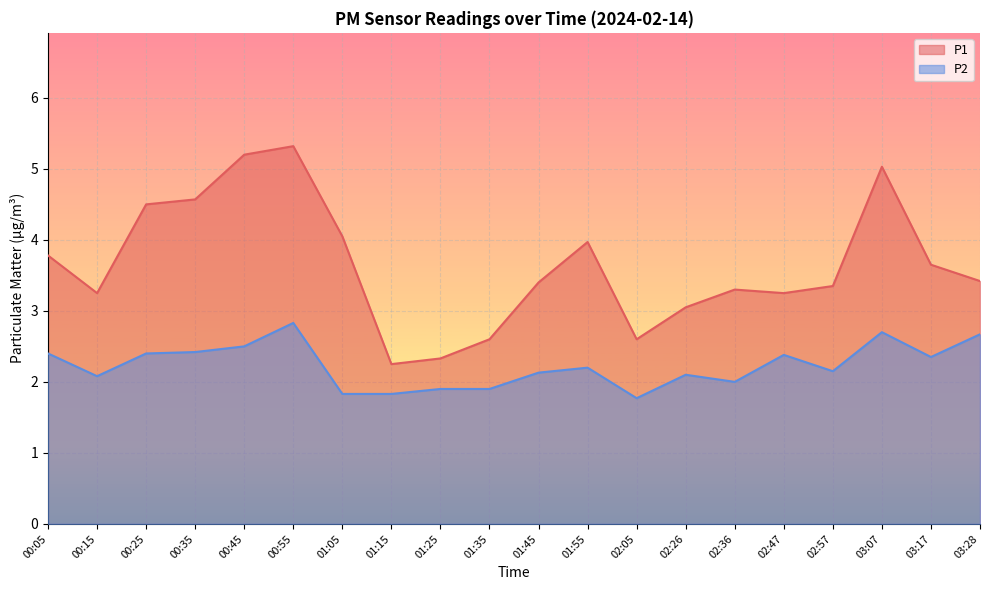

At how many categories does at least one series exceed 4?

6